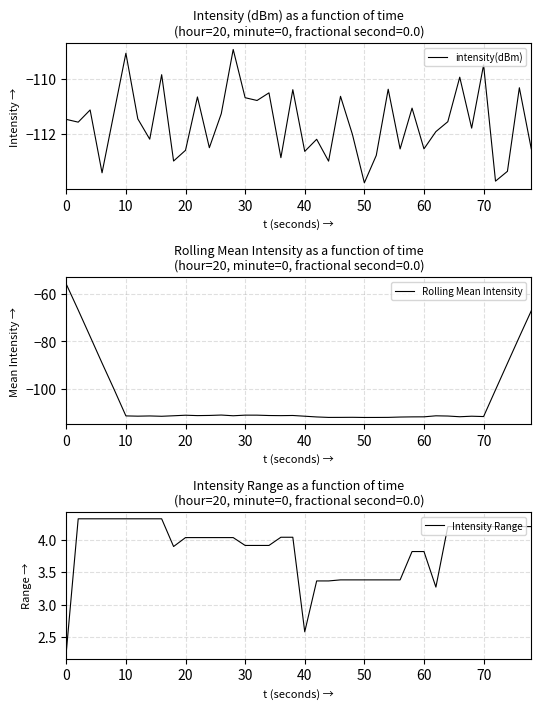

True or false: Rolling Mean Intensity has a value of -111.1 at 30.

True